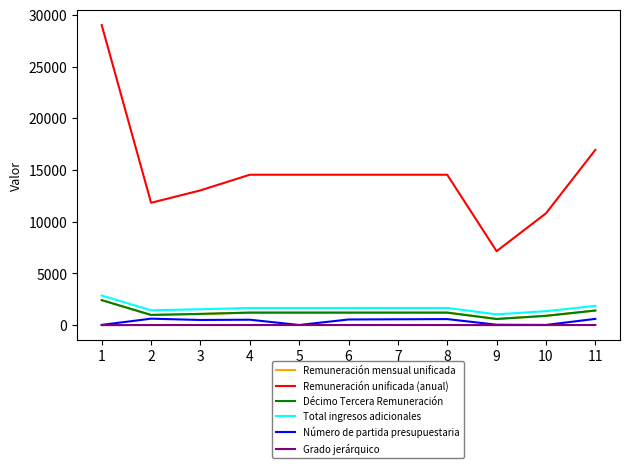

True or false: Total ingresos adicionales has a value of 2603 at 11.

False